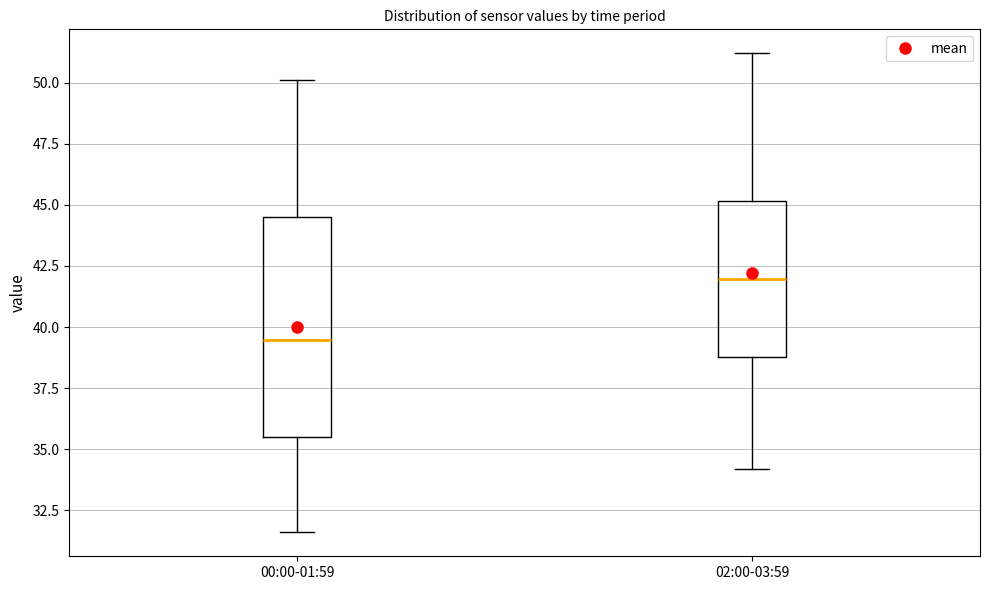

Comparing the boxes themselves (not the whiskers), which one is the tallest?

00:00-01:59